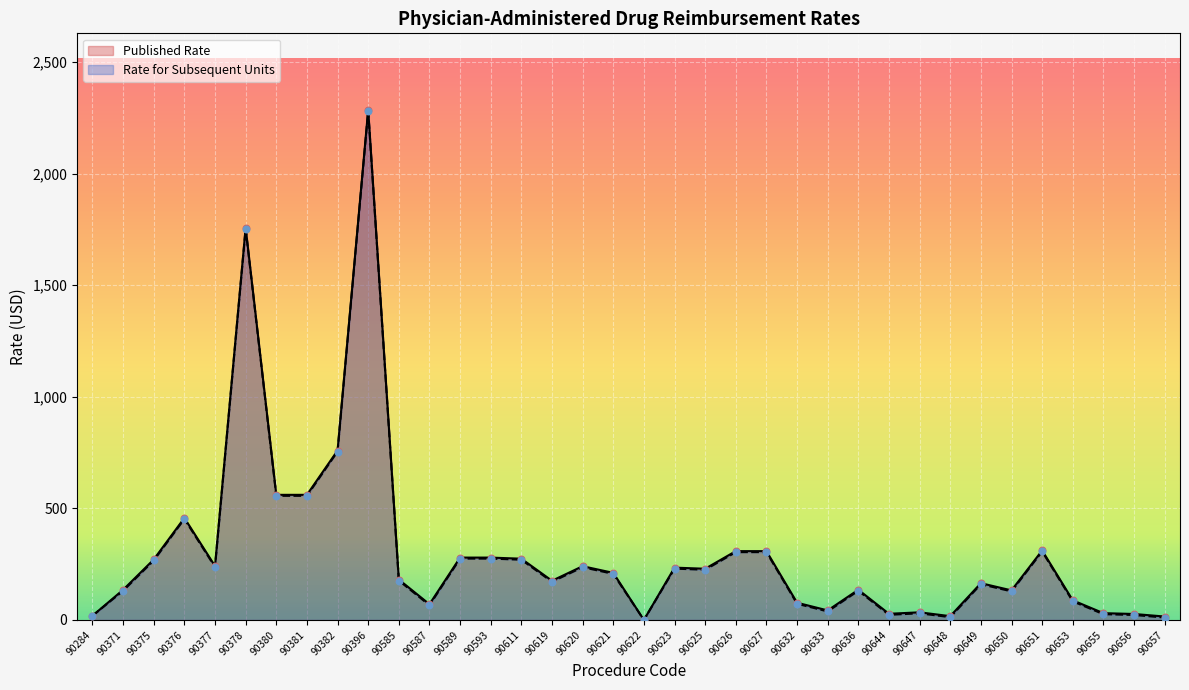

Which series reaches the minimum Y coordinate?

Published Rate